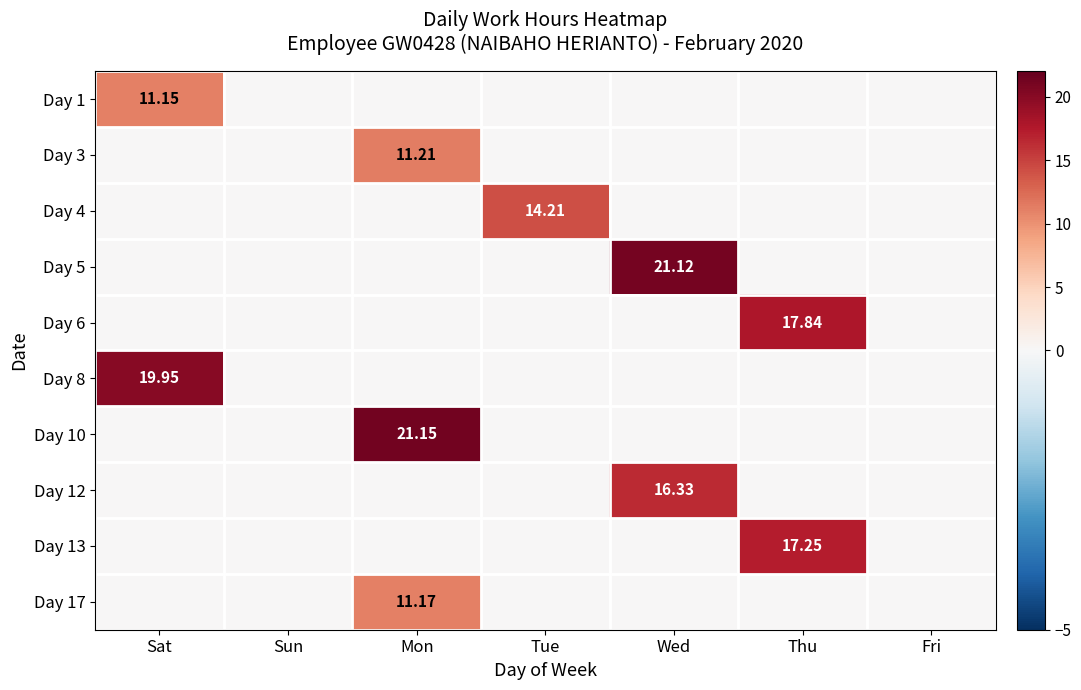

The Day 6 series shows 0.0 at Fri. True or false?

True